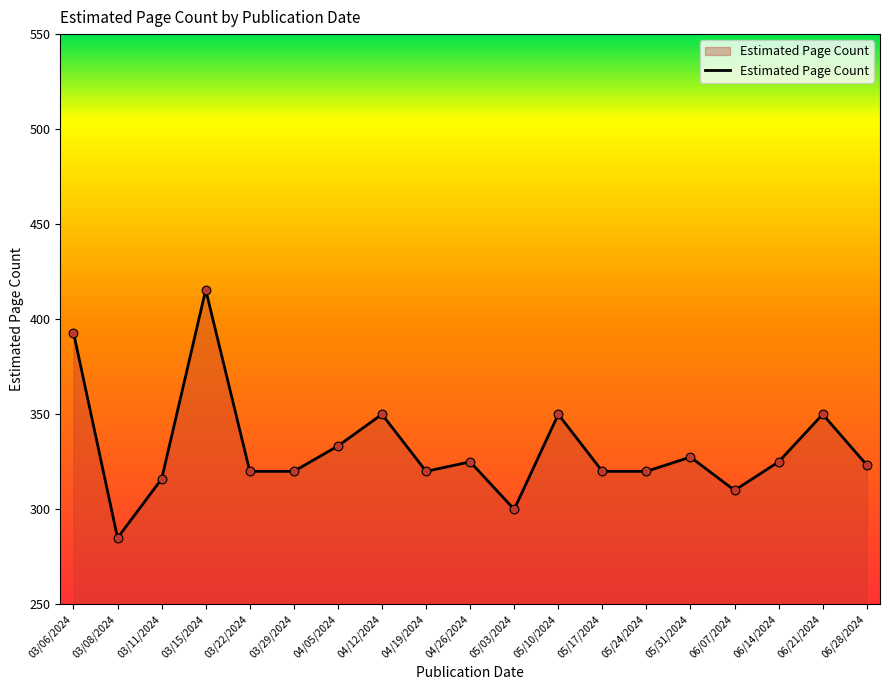

Which has a higher value, 06/14/2024 or 06/21/2024?

06/21/2024